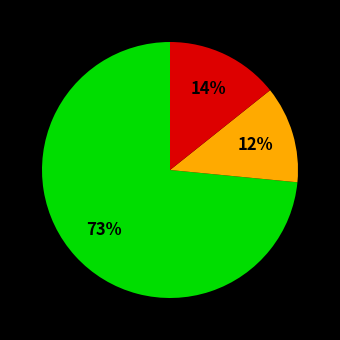

How many segments does this pie chart have?

3